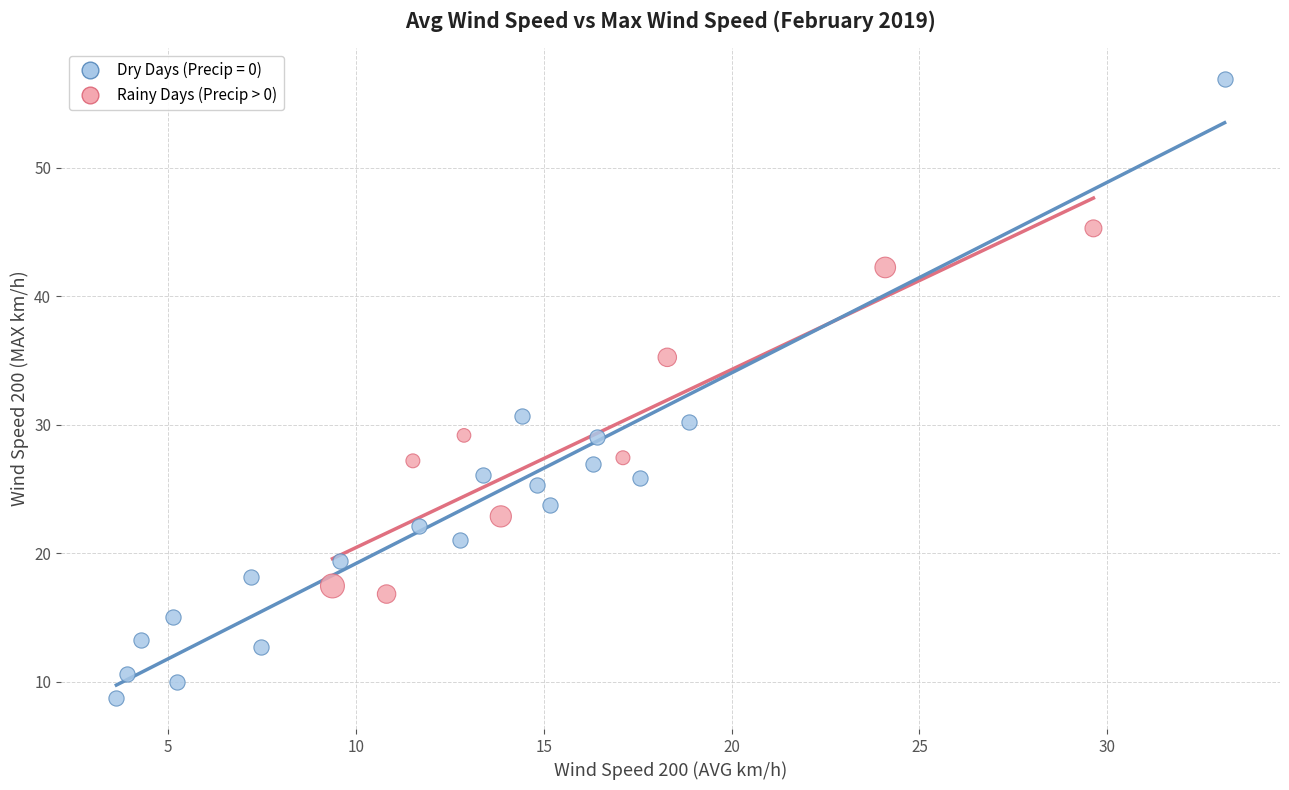

Which series has the largest Y range (max minus min)?

Dry Days (Precip = 0)